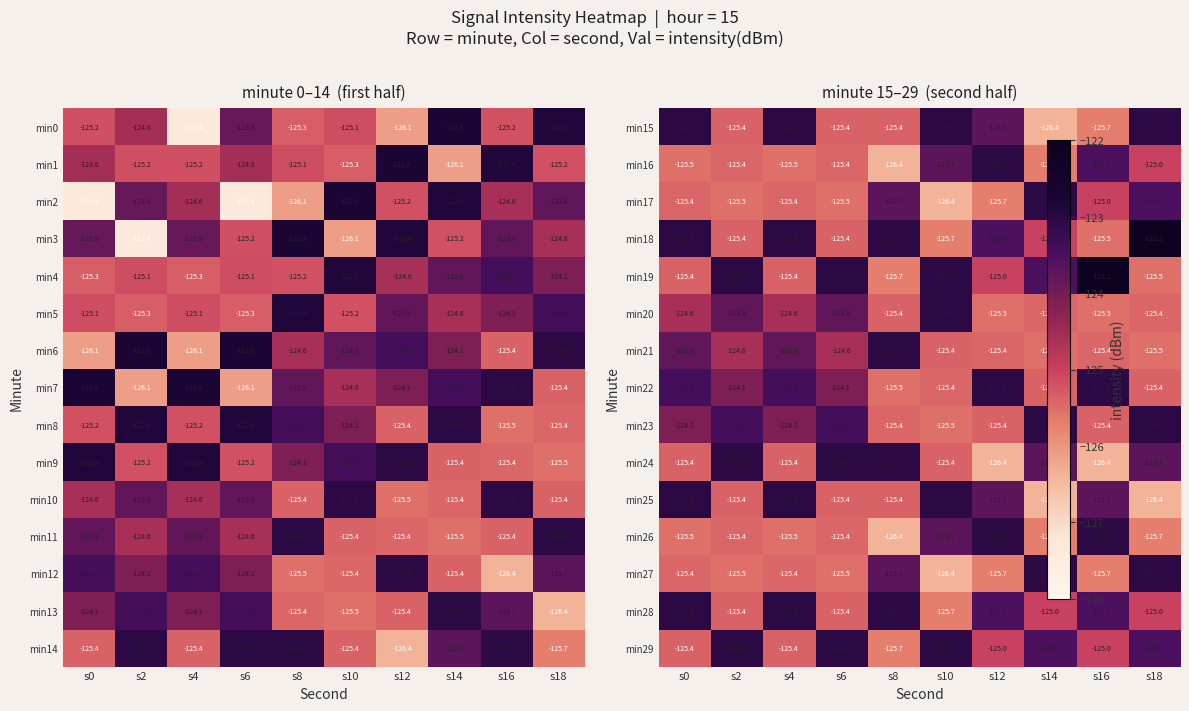

Which category has the lowest value across all series?

s14